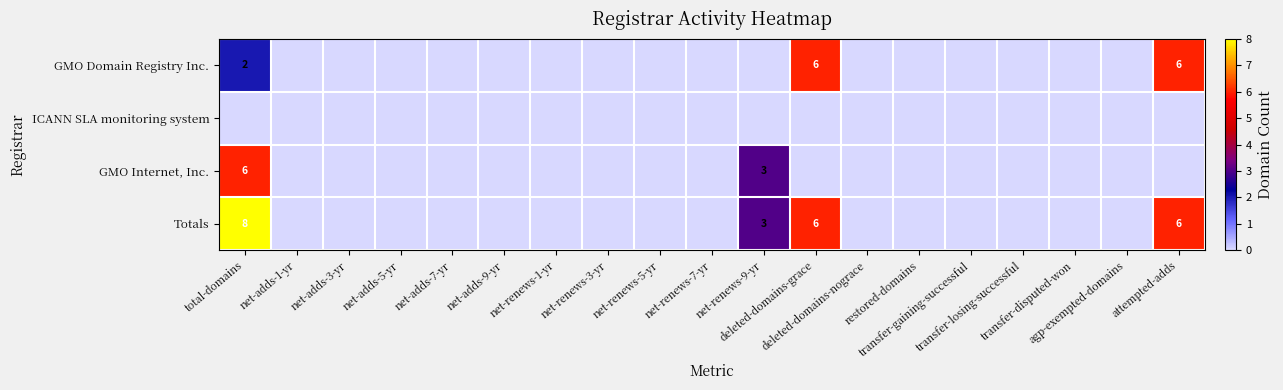

Count the number of data series in this chart.

4